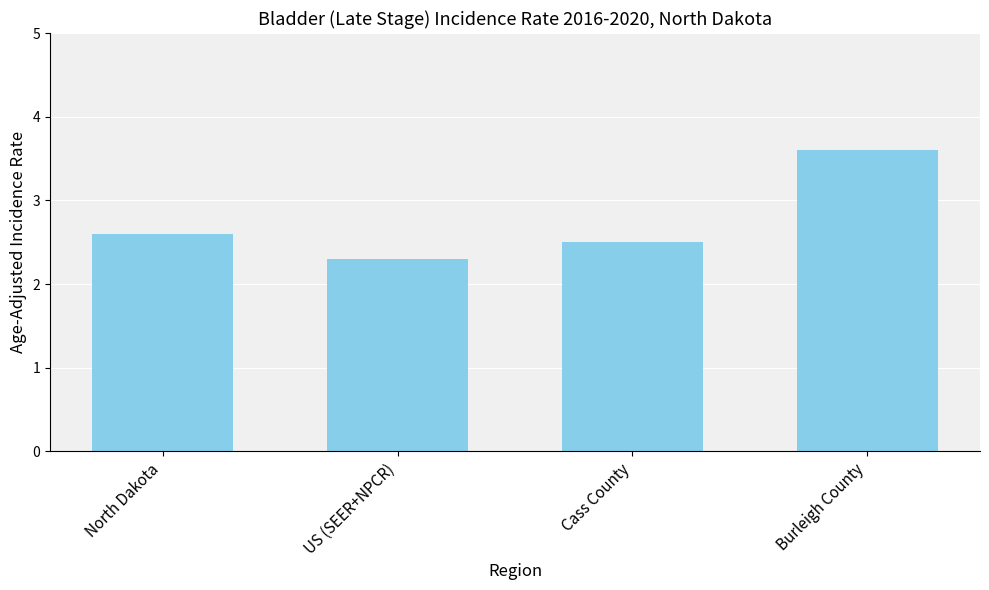

How many distinct data groups are displayed?

1